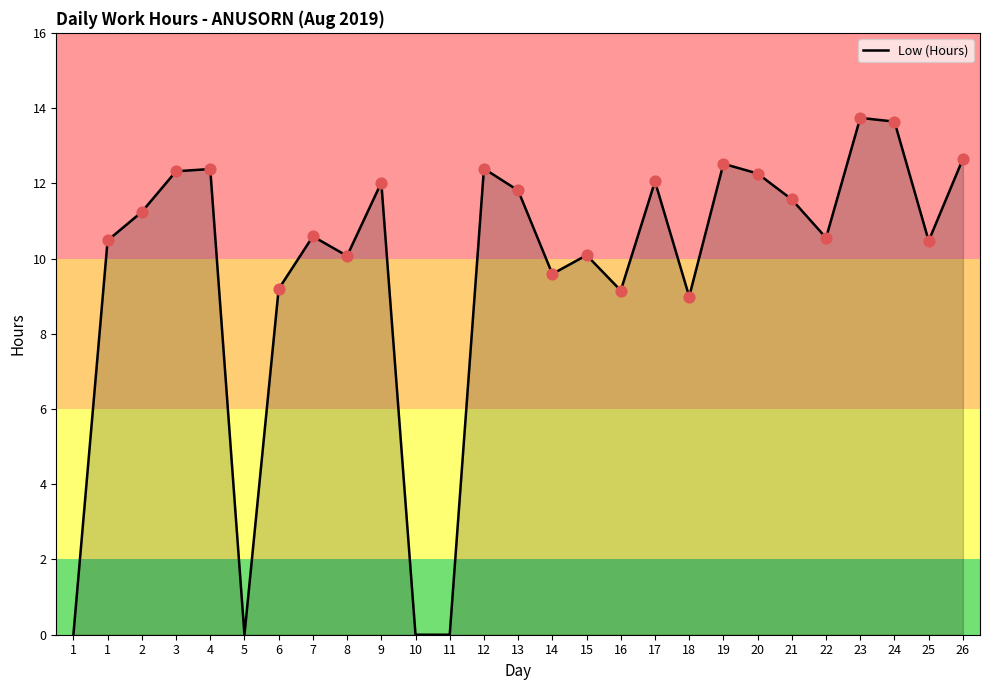

What is the change in value from 25 to 26?

+2.2